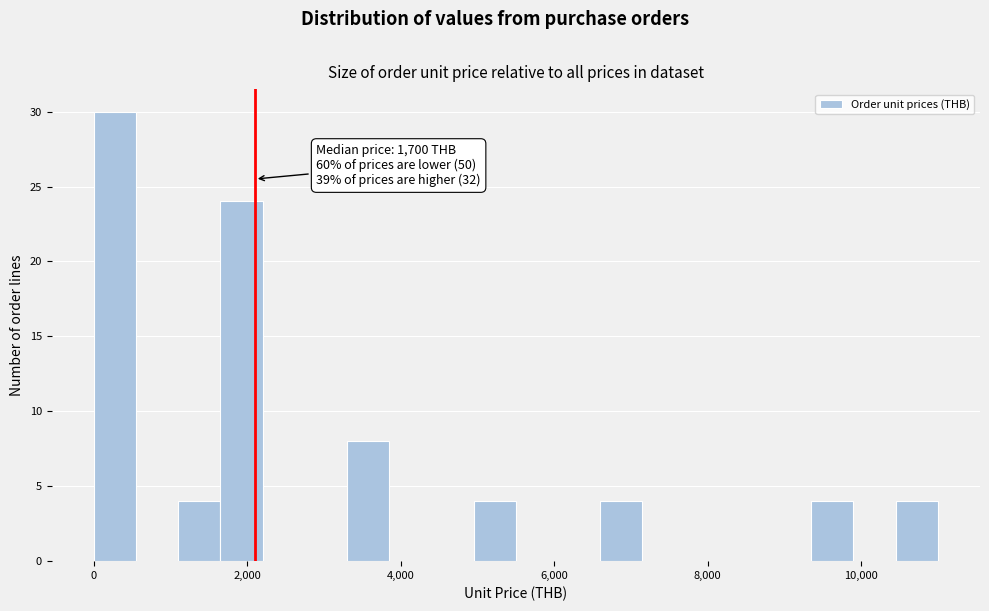

Read against the x-axis, roughly where is the centre of the tallest bar?

200